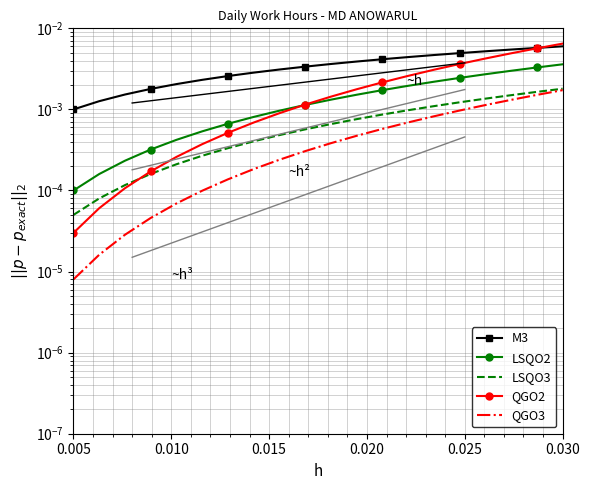

Which category has the lowest value across all series?

0.005